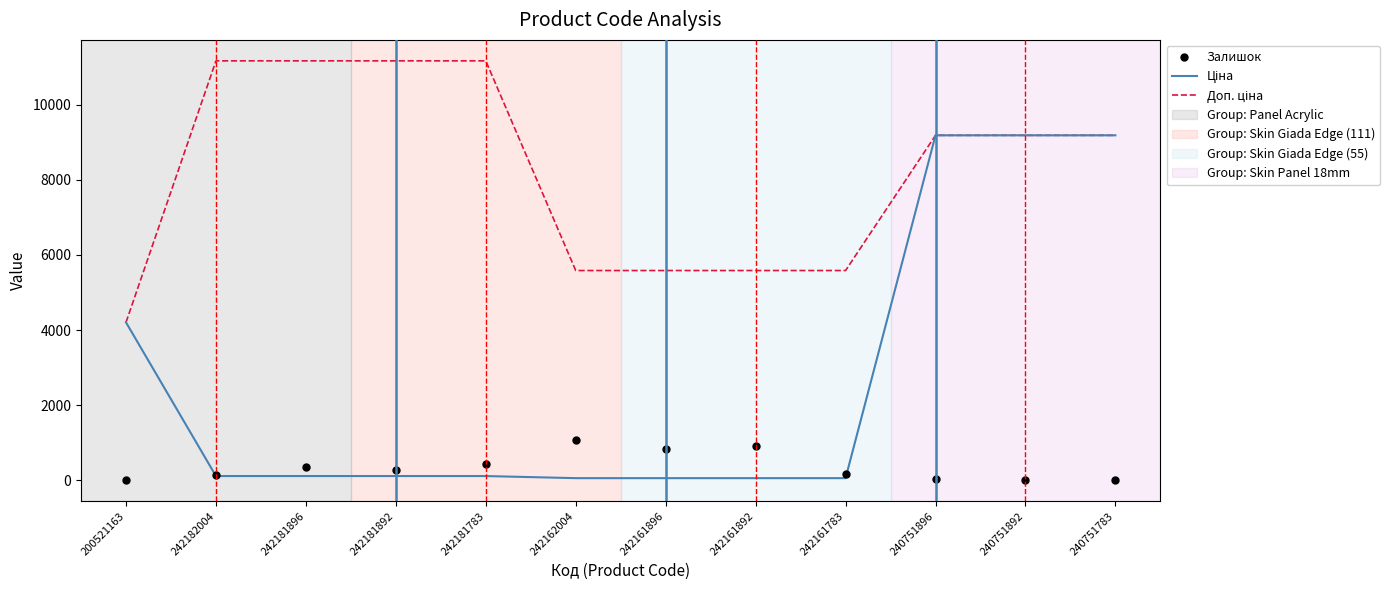

What is the maximum value shown in the chart?

11169.0